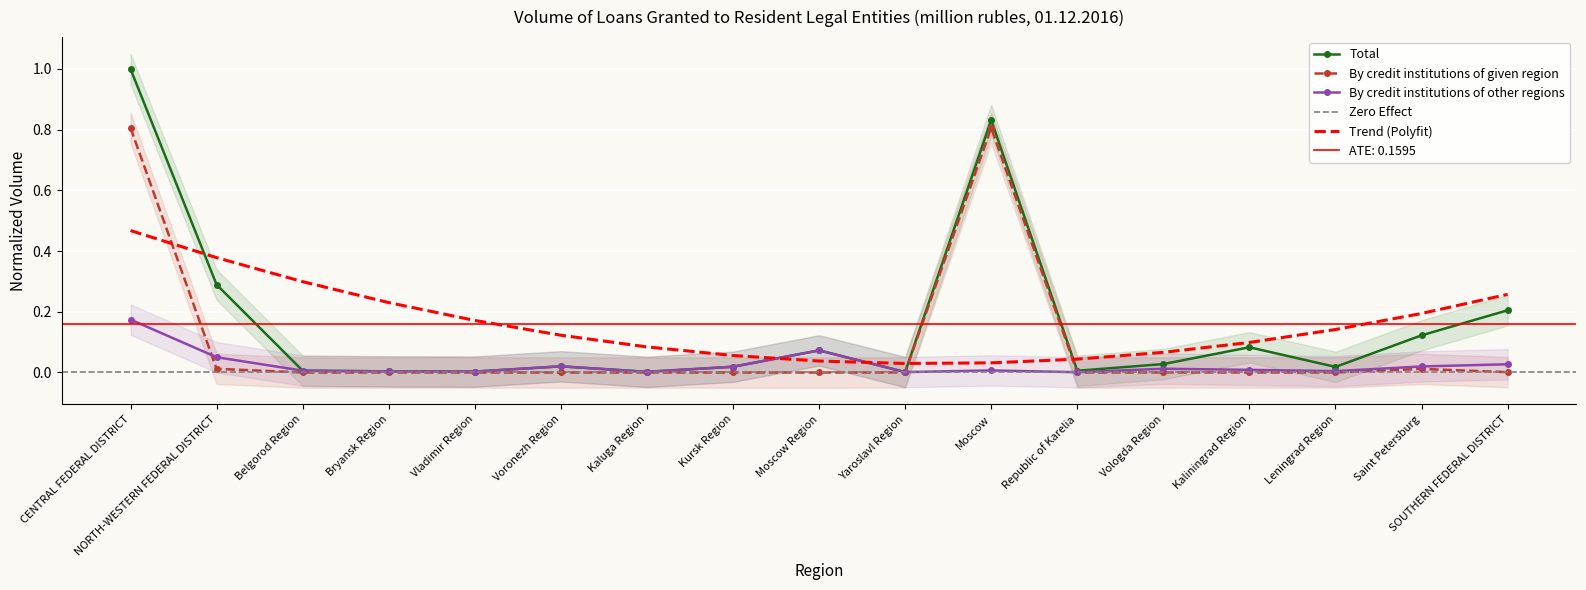

At which category does By credit institutions of given region reach its first local peak?

Moscow